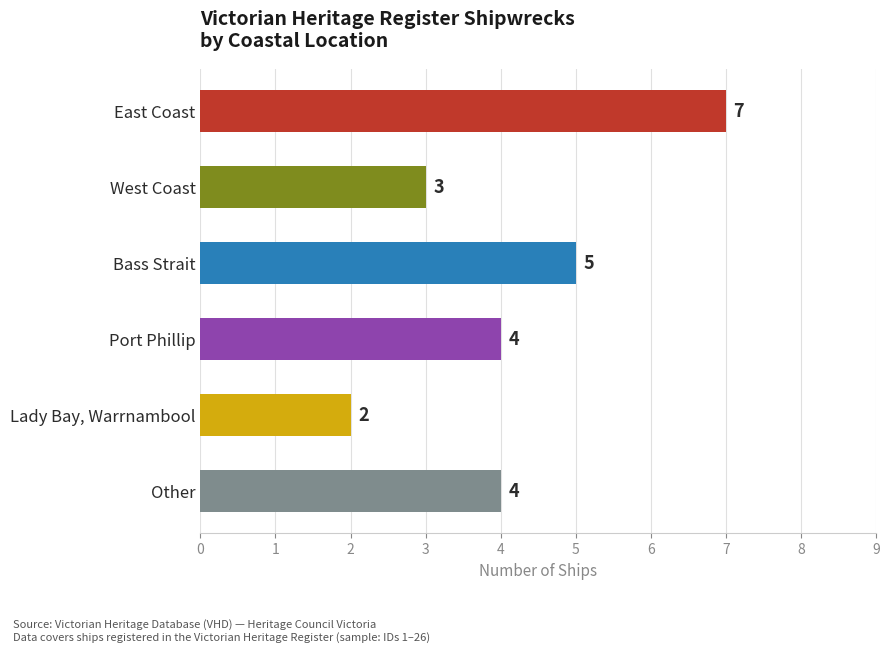

The chart shows a value of 2 at Port Phillip. True or false?

False